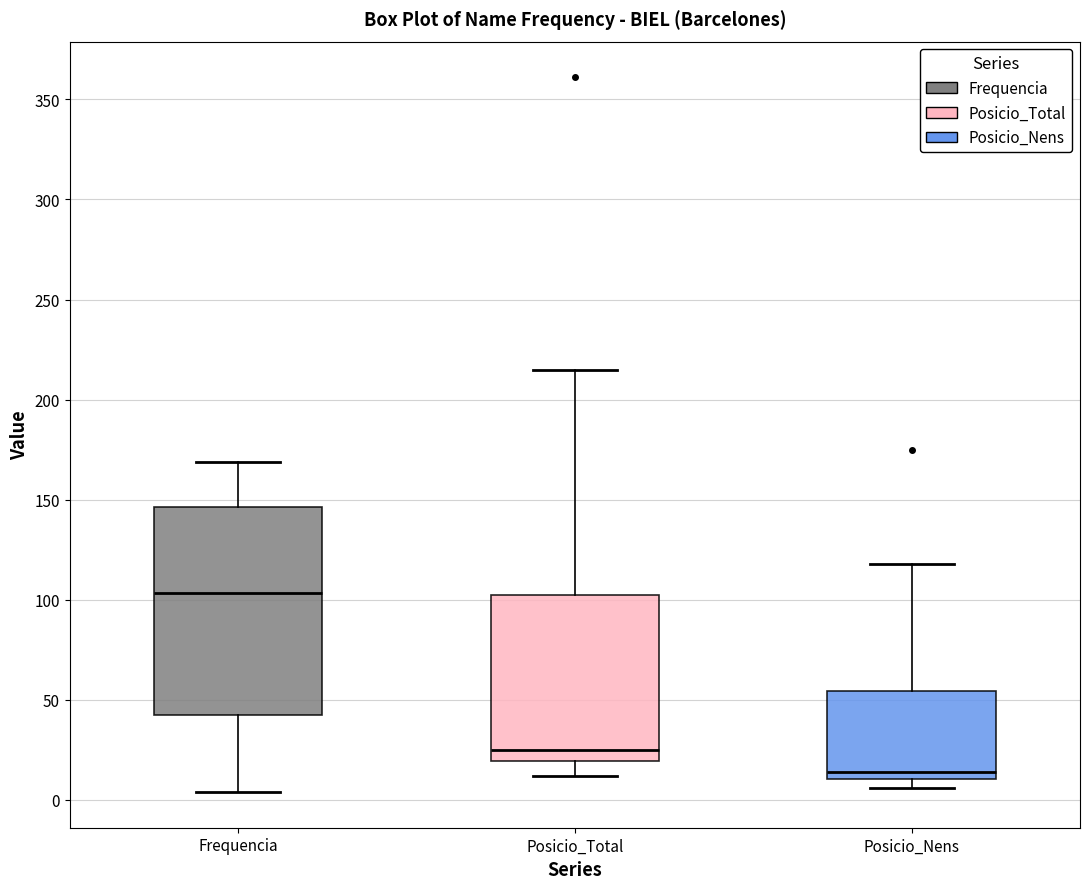

Where is the lower edge of the box for Posicio_Nens on the y-axis? The values are not printed on the chart, so give them approximately, as read against the axis.

10